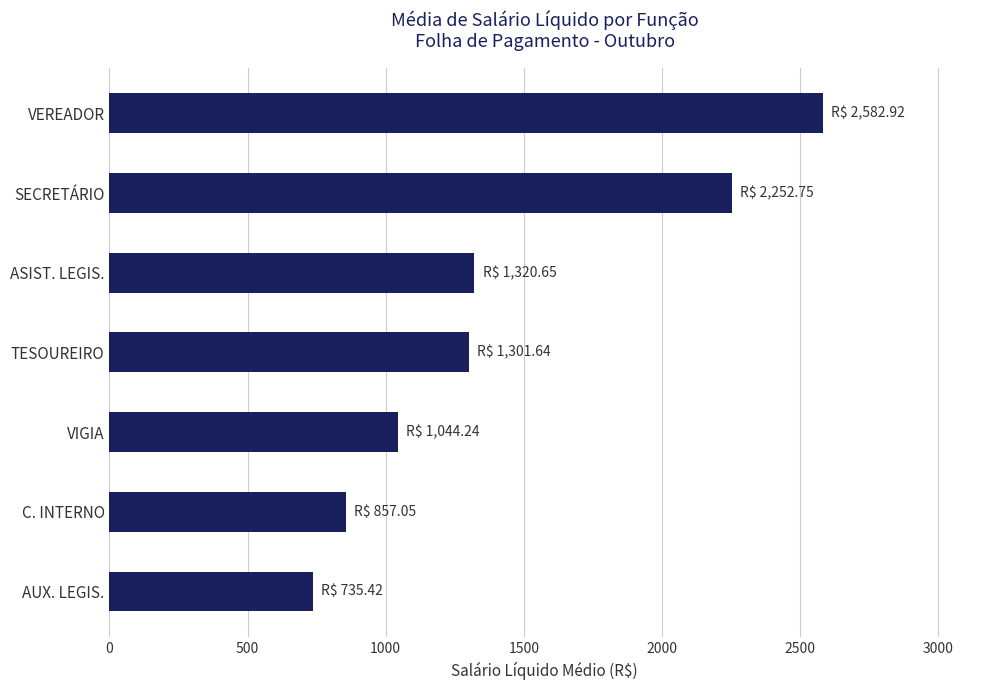

What is the smallest value displayed?

735.4